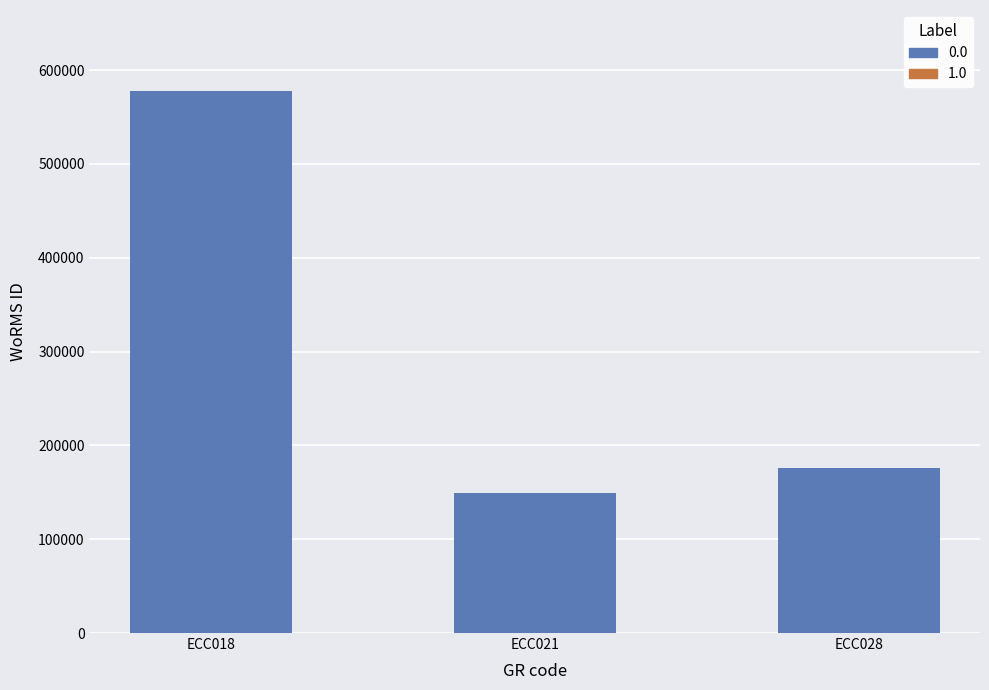

What is the smallest value displayed?

149210